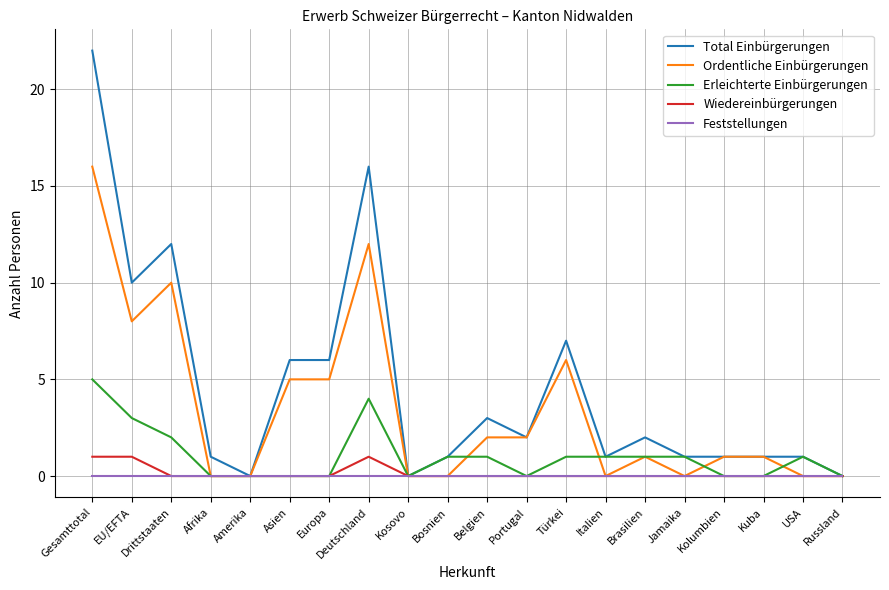

What is the spread (max minus min) of values at Deutschland?

16